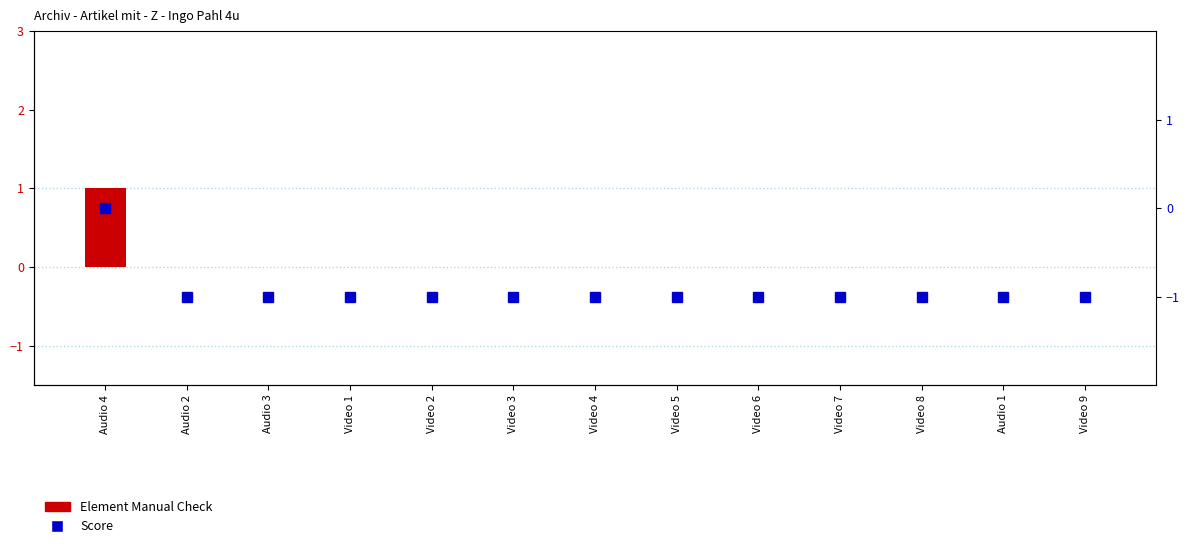

The Score series shows 0 at Audio 3. True or false?

False